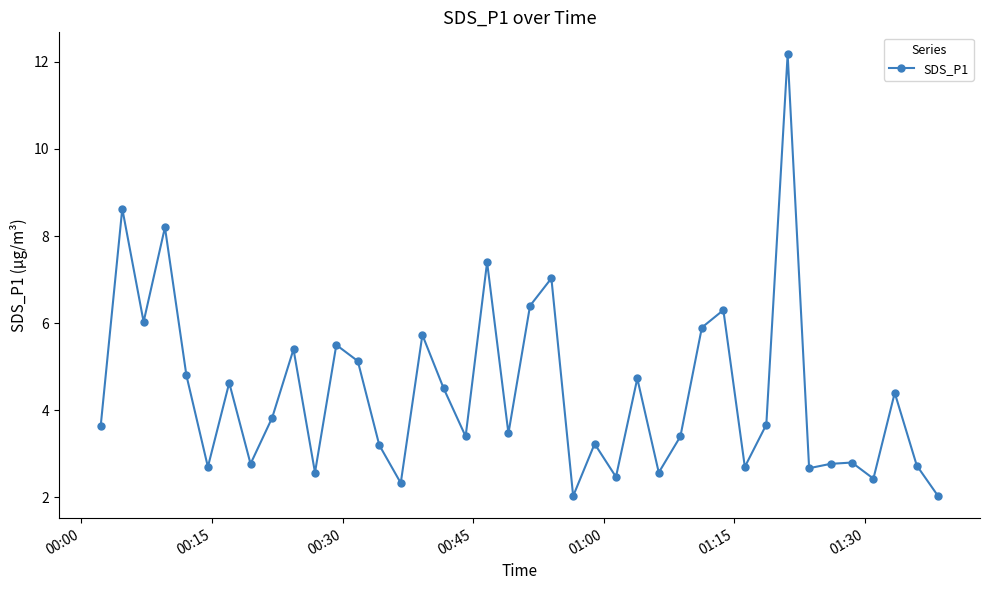

What is the value of the 18th point from the left?

3.4